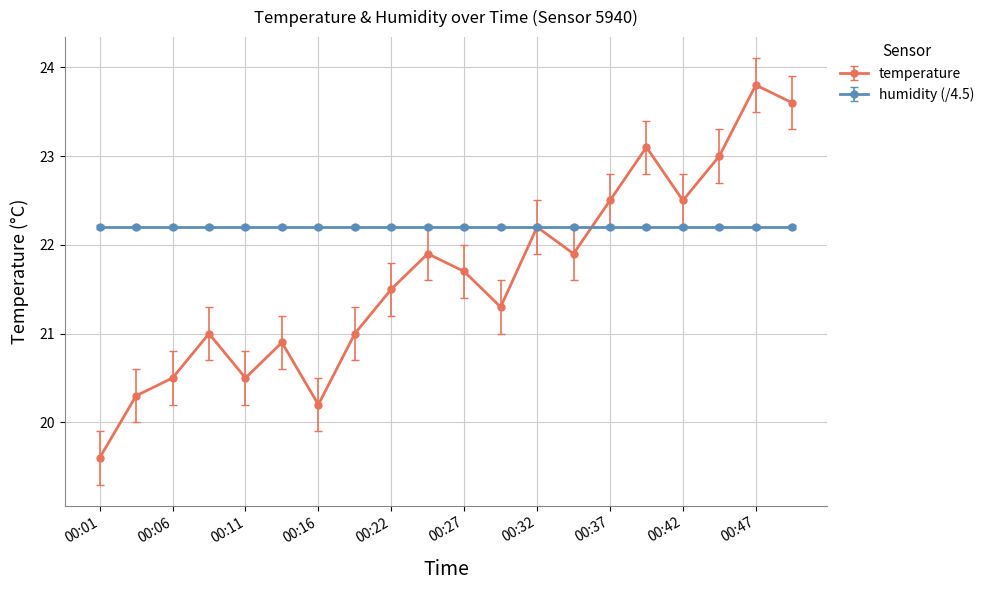

What is the value of the humidity (/4.5) point at the 14th from the left?

22.2